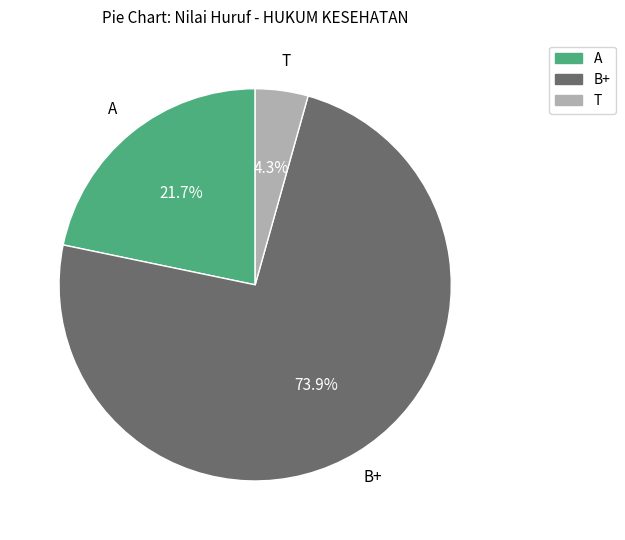

Rank the categories by value from lowest to highest.

T, A, B+